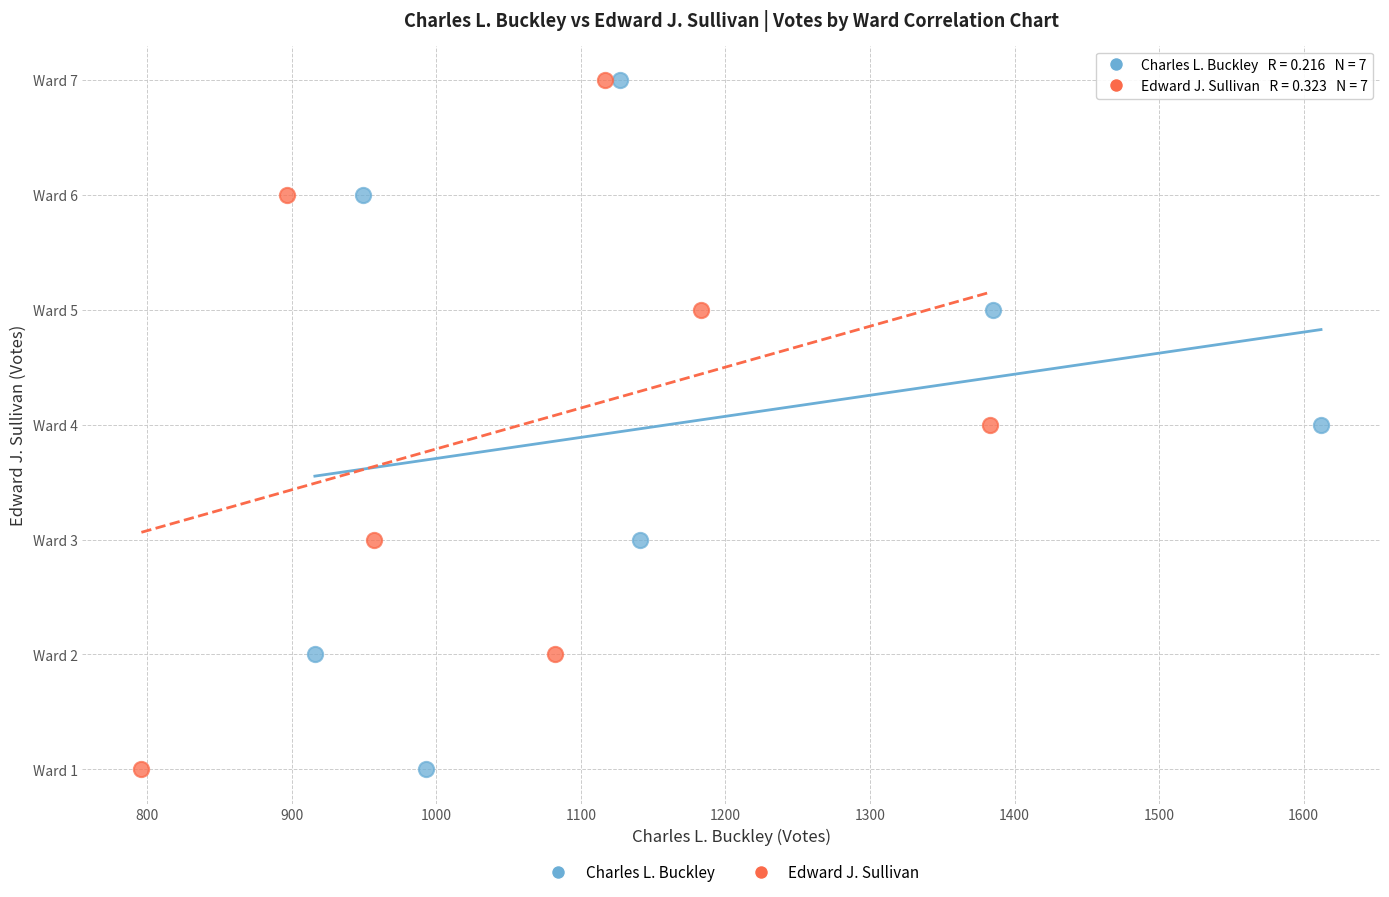

What are all the series names shown in the legend?

Charles L. Buckley, Edward J. Sullivan